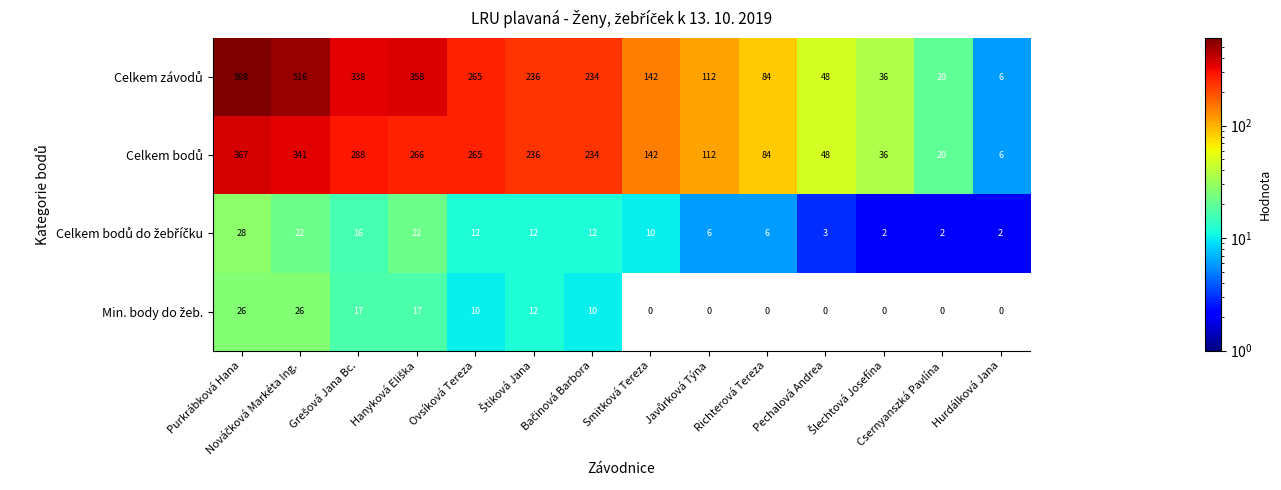

At how many categories does at least one series exceed 197?

7